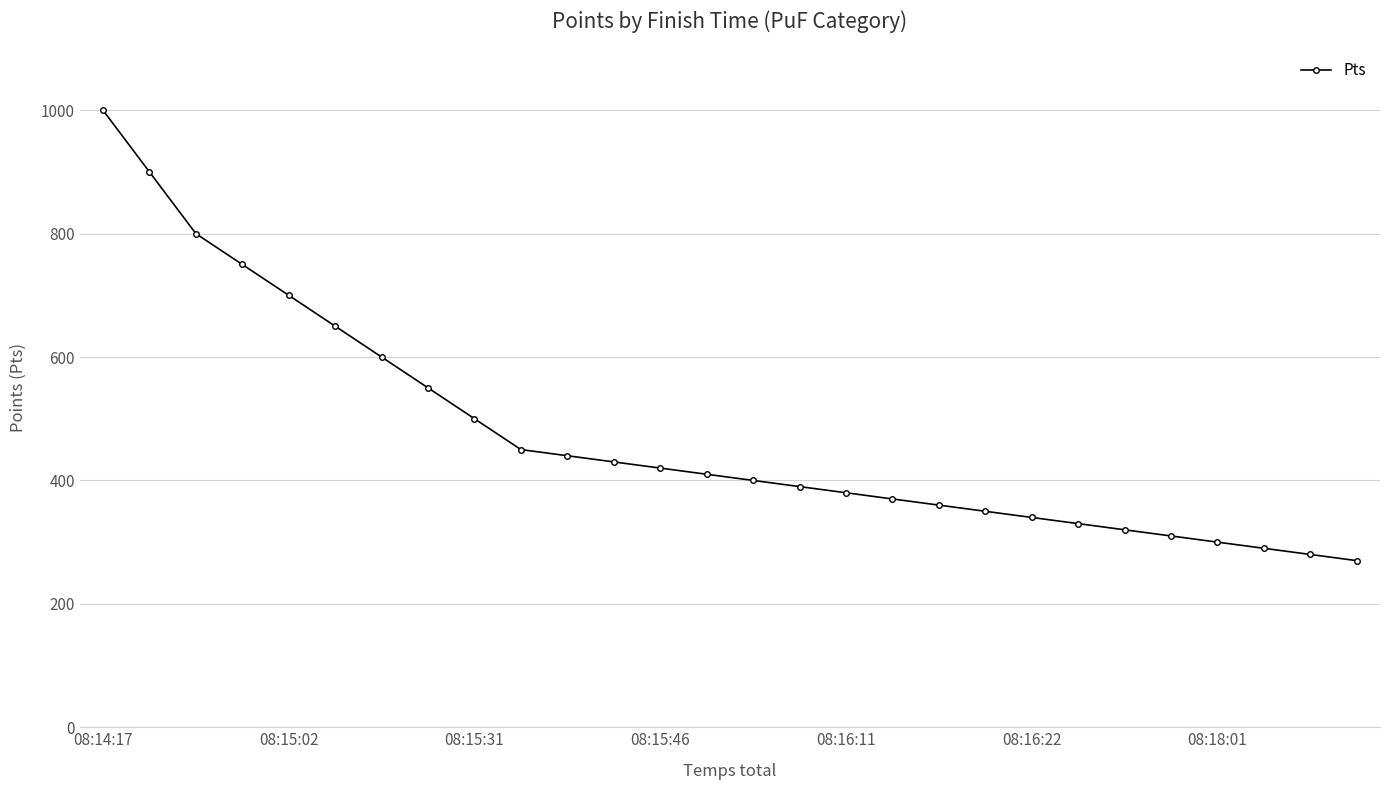

What is the average value?

475